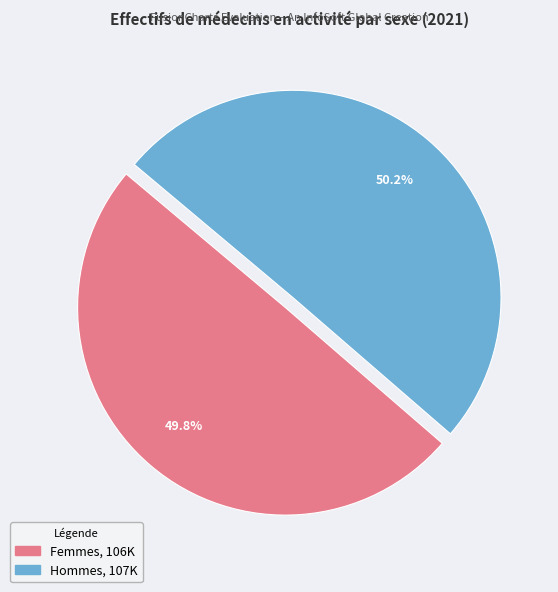

Does any single category account for the majority?

Yes